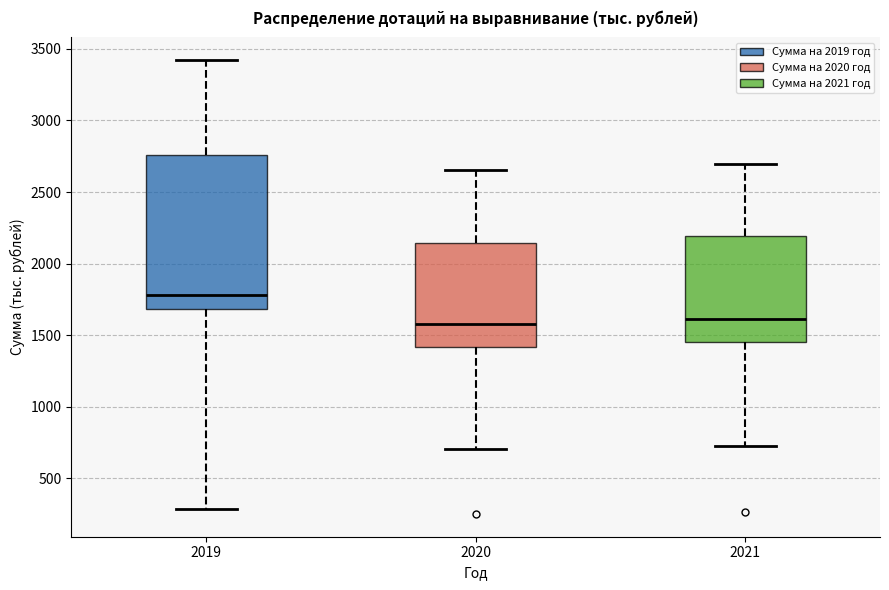

Where does the lower whisker of the box at x = 2019 end on the y-axis? The values are not printed on the chart, so give them approximately, as read against the axis.

300